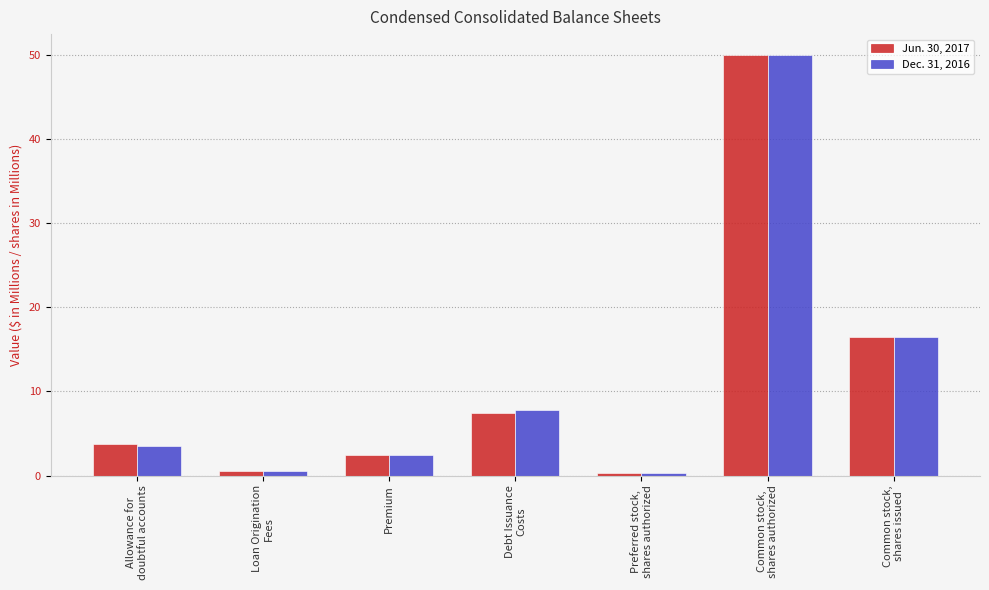

At which label is Jun. 30, 2017 closest to 25?

Common stock,
shares issued